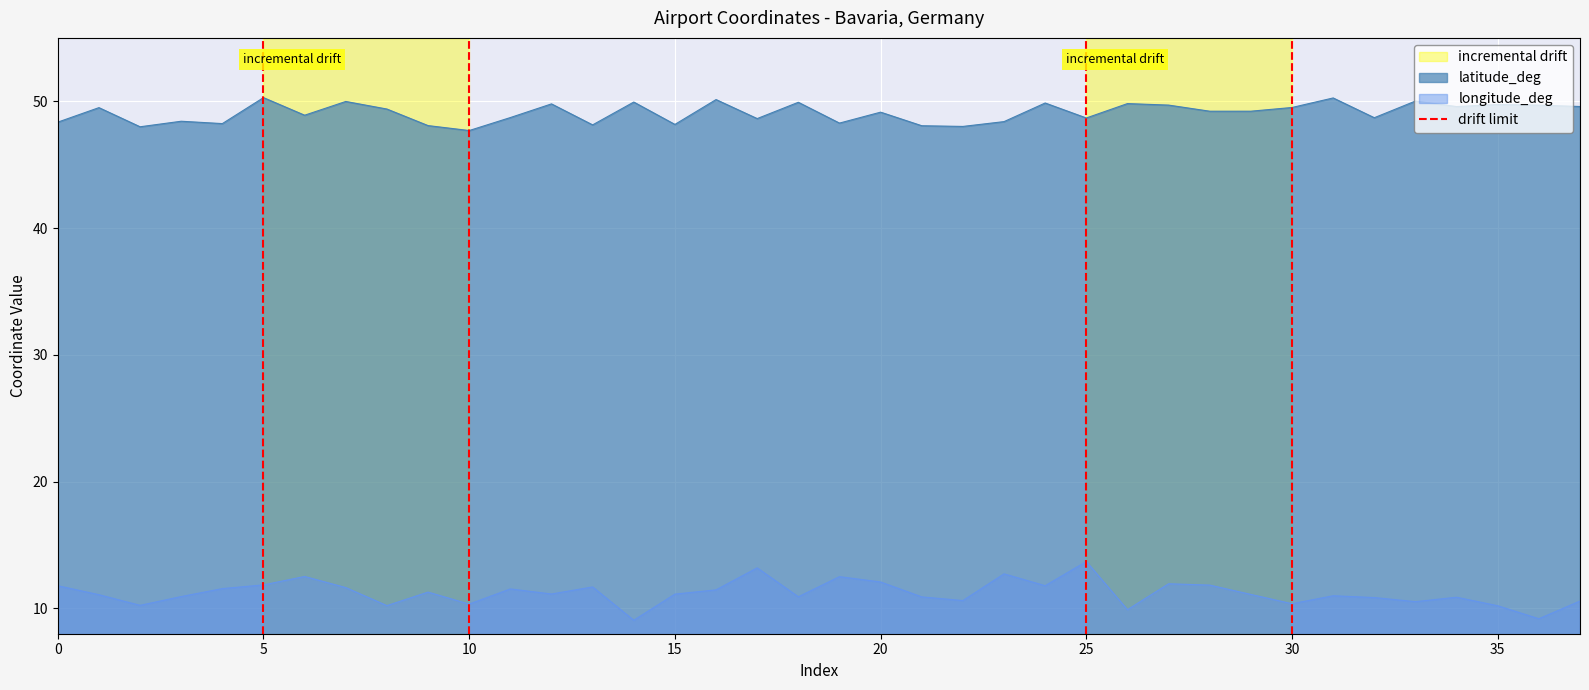

What is the highest value of the longitude_deg series?

13.7